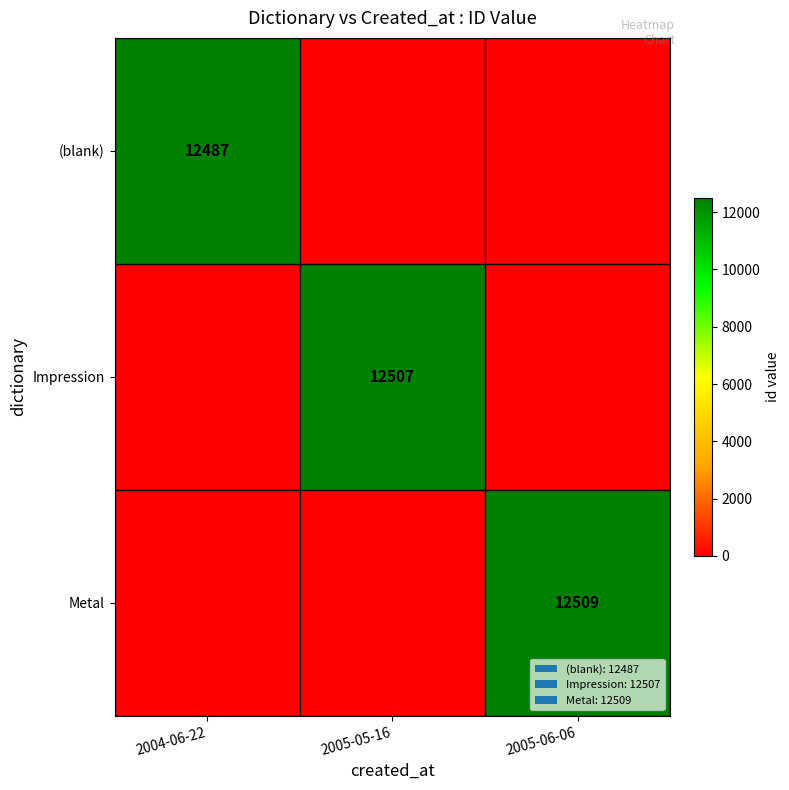

Is it true that (blank) equals 18839 at 2004-06-22?

False